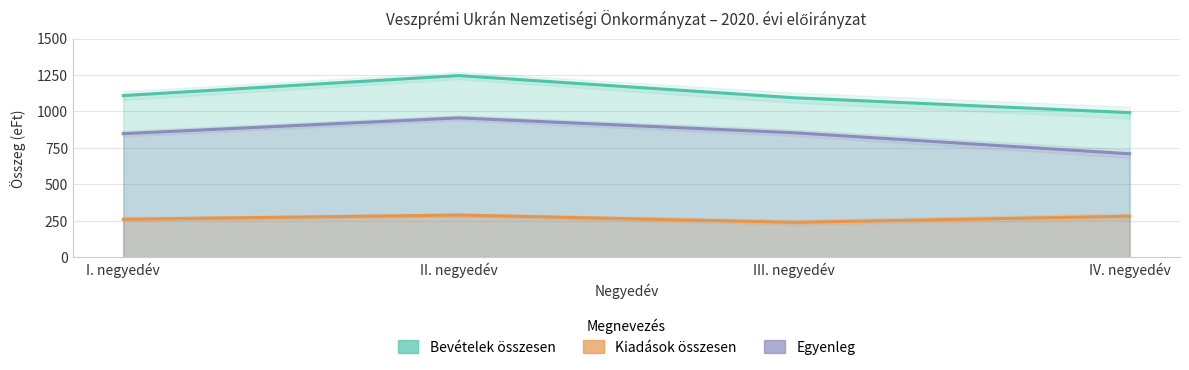

What is the difference between the highest and lowest values at IV. negyedév?

710